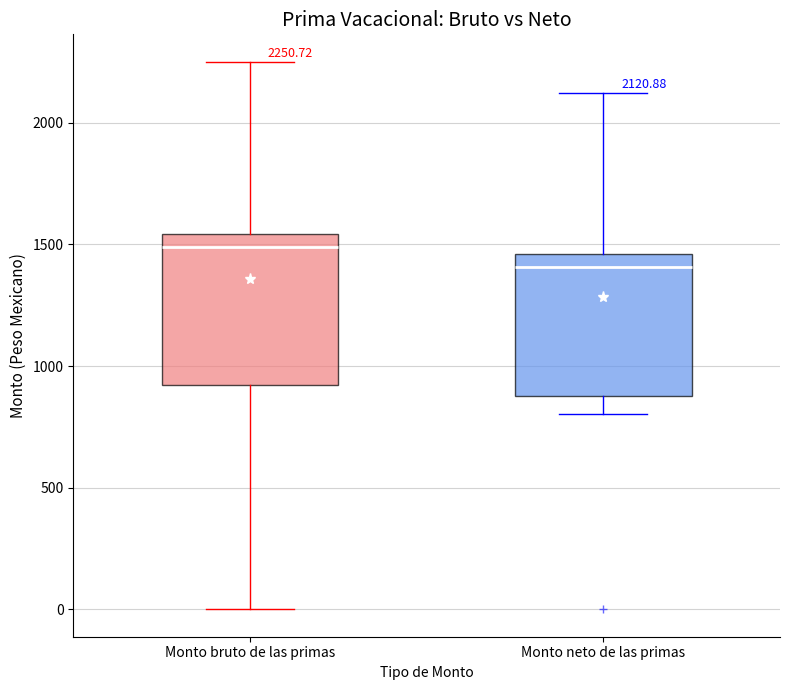

Which box has the lowest median line?

Monto neto de las primas